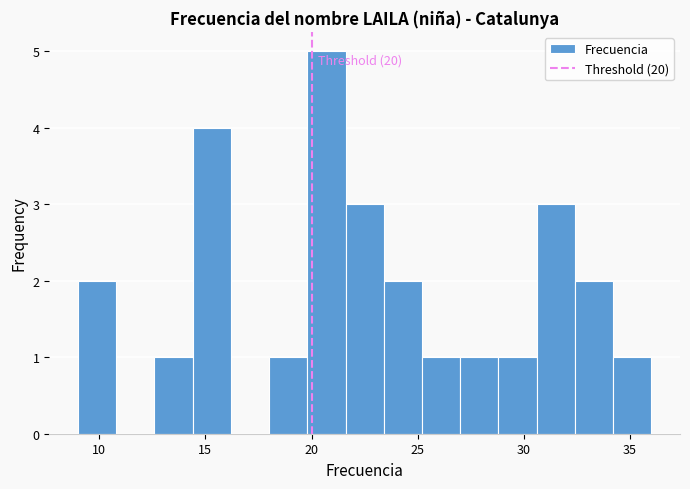

Read against the x-axis, roughly where is the centre of the tallest bar?

20.5